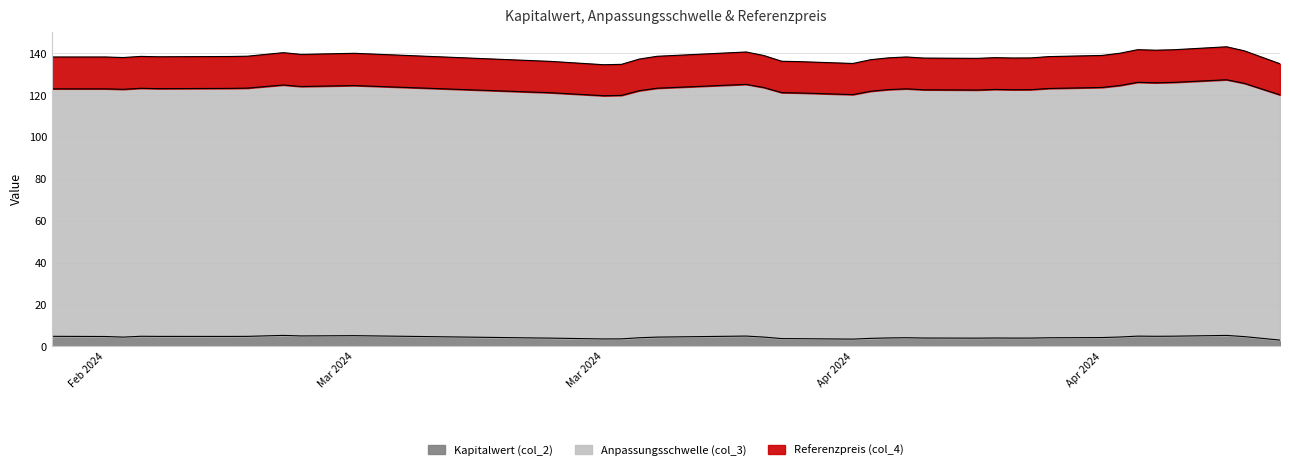

What is the difference between the maximum and minimum values in the Referenzpreis (col_4) series?

8.6